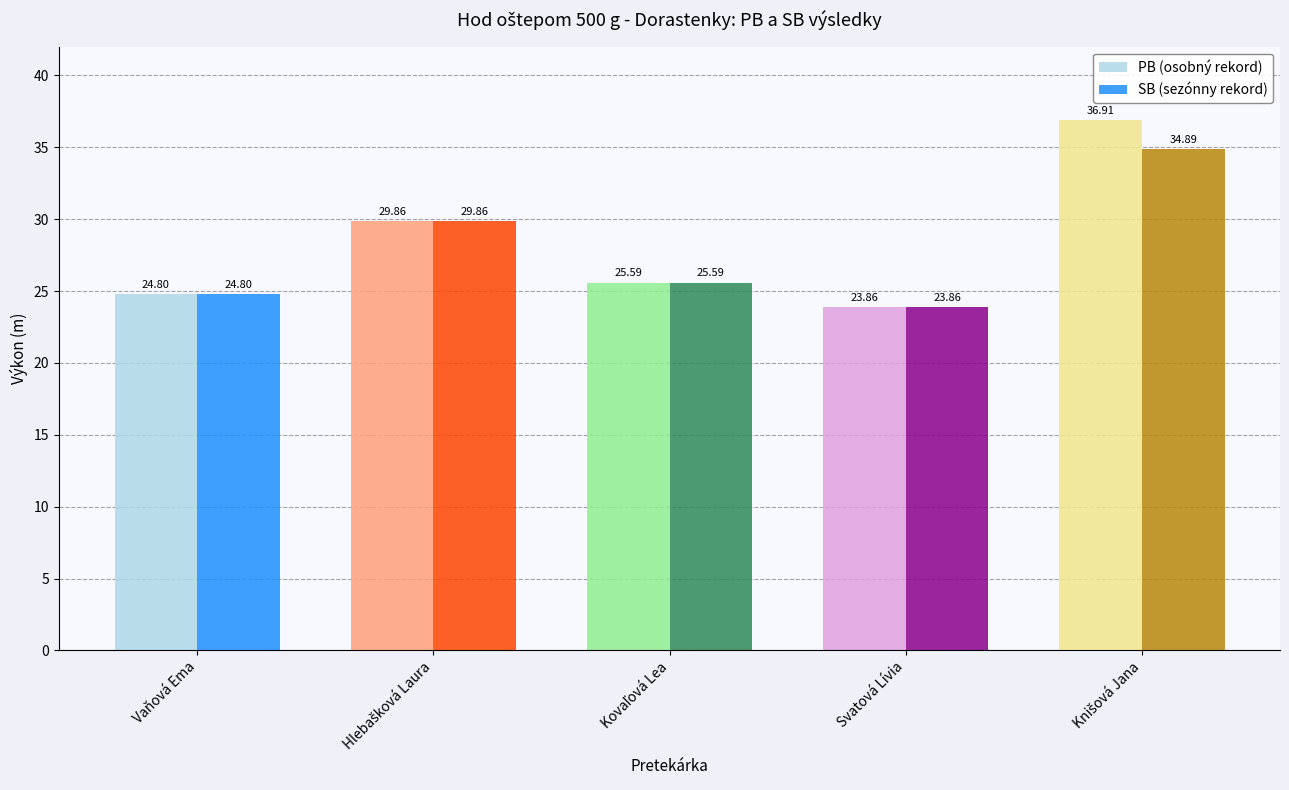

List the series in order of their peak value, lowest first.

SB (sezónny rekord), PB (osobný rekord)